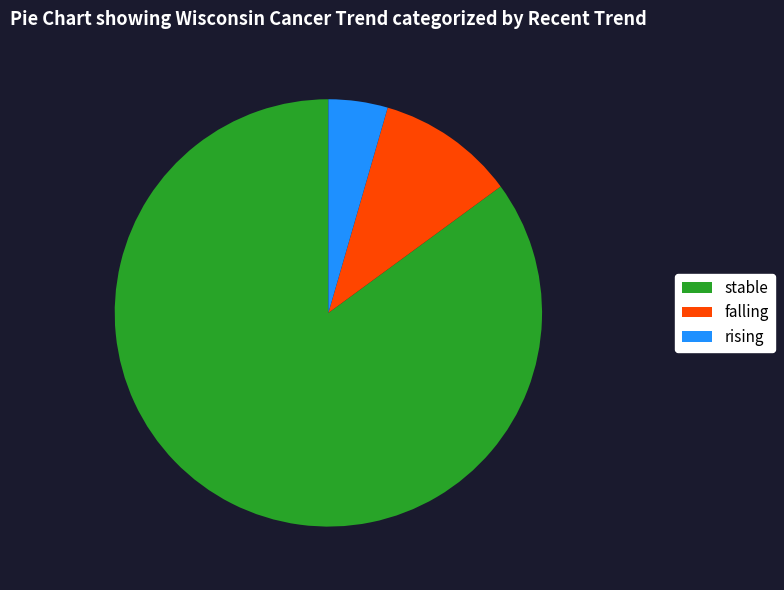

Combined, do stable and falling account for over 50%?

Yes